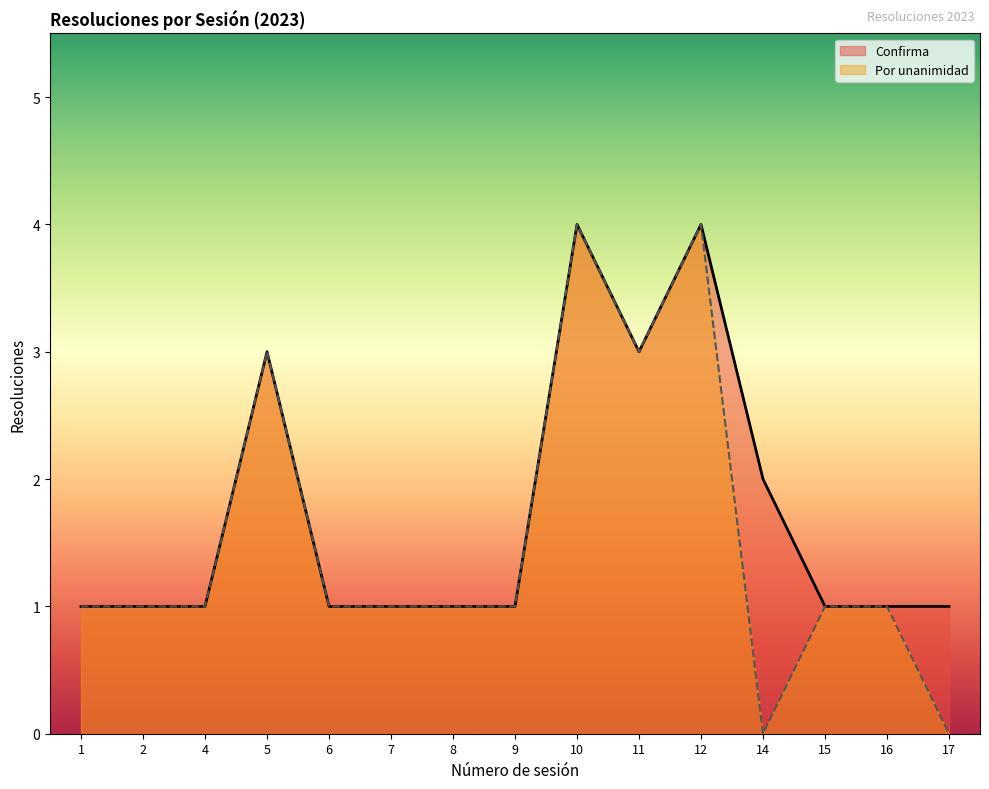

The Por unanimidad series shows 4 at 10. True or false?

True